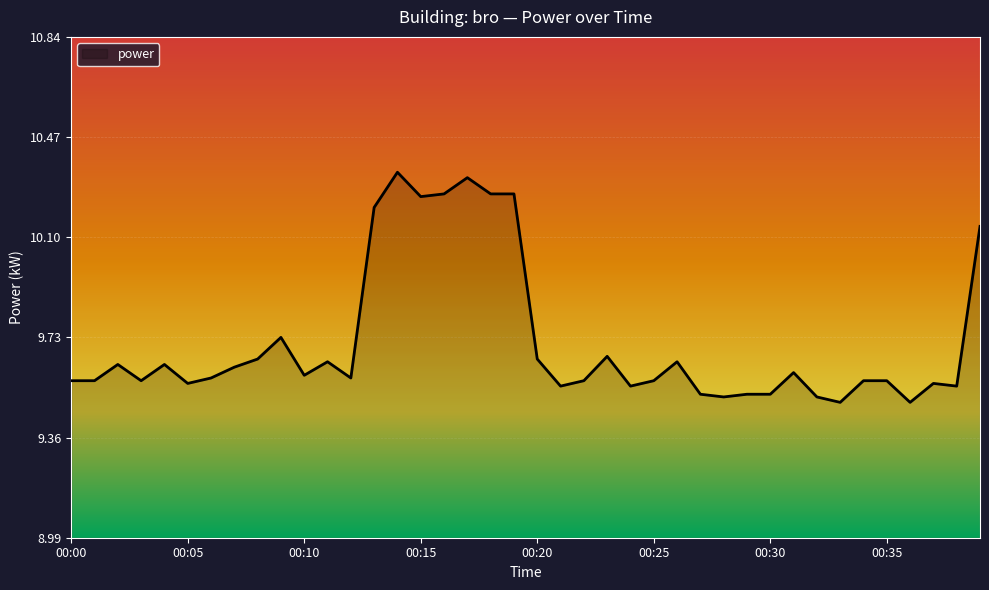

How many lines are shown in the chart?

1